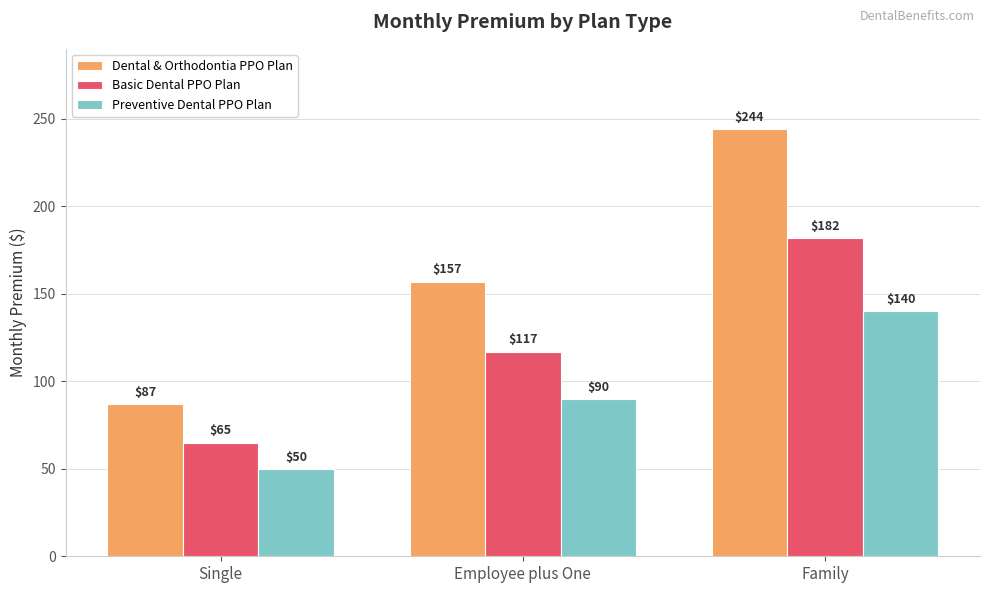

Reading left to right, what are all the values shown in this chart?

Dental & Orthodontia PPO Plan: Single=87	Employee plus One=157	Family=244
Basic Dental PPO Plan: Single=65	Employee plus One=117	Family=182
Preventive Dental PPO Plan: Single=50	Employee plus One=90	Family=140